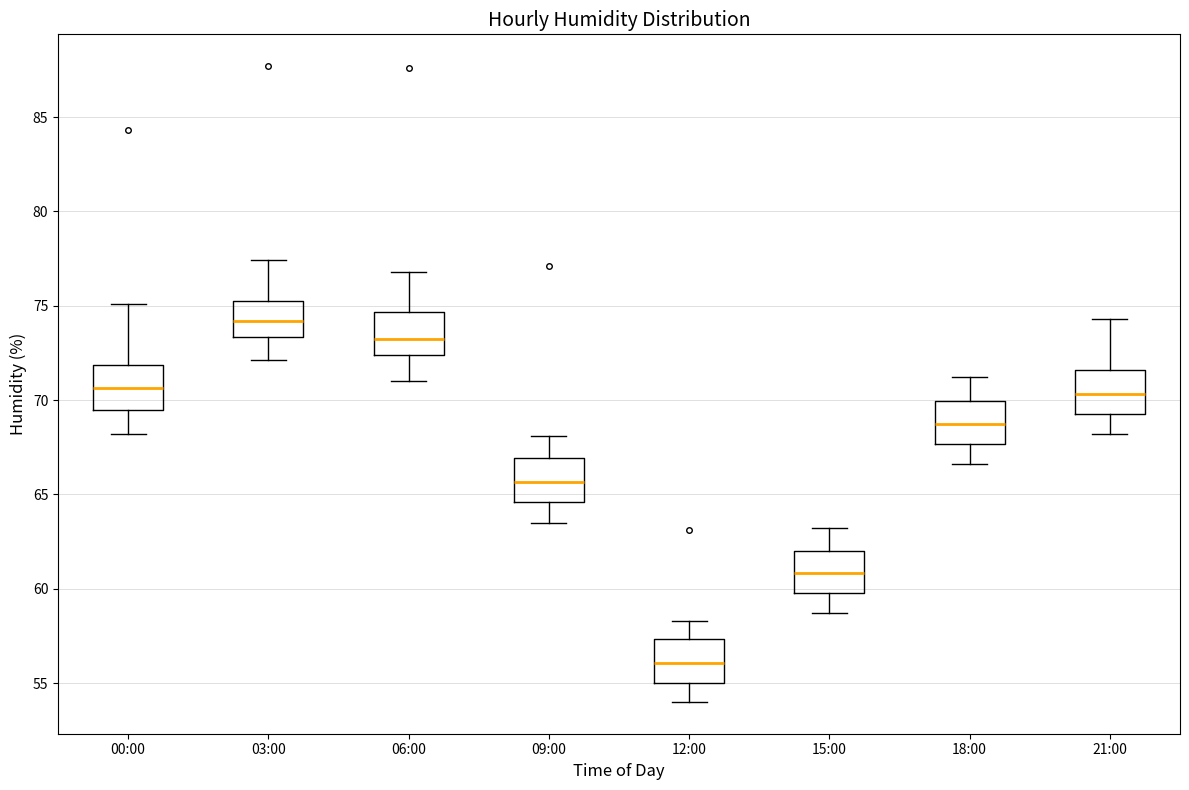

Reading left to right, transcribe this box plot: for each box, give where its median line is, the range the box spans, and where its two whiskers end, as read against the y-axis. The values are not printed on the chart, so give them approximately, as read against the axis.

00:00: median 70.5, box 69.5 to 72.0, whiskers 68.0 to 75.0
03:00: median 74.0, box 73.5 to 75.5, whiskers 72.0 to 77.5
06:00: median 73.5, box 72.5 to 74.5, whiskers 71.0 to 77.0
09:00: median 65.5, box 64.5 to 67.0, whiskers 63.5 to 68.0
12:00: median 56.0, box 55.0 to 57.5, whiskers 54.0 to 58.5
15:00: median 61.0, box 60.0 to 62.0, whiskers 58.5 to 63.0
18:00: median 69.0, box 67.5 to 70.0, whiskers 66.5 to 71.0
21:00: median 70.5, box 69.5 to 71.5, whiskers 68.0 to 74.5